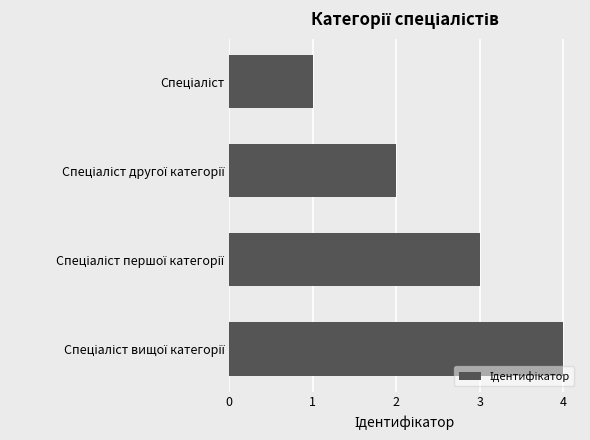

Reading top to bottom, what are all the values shown in this chart?

1	2	3	4